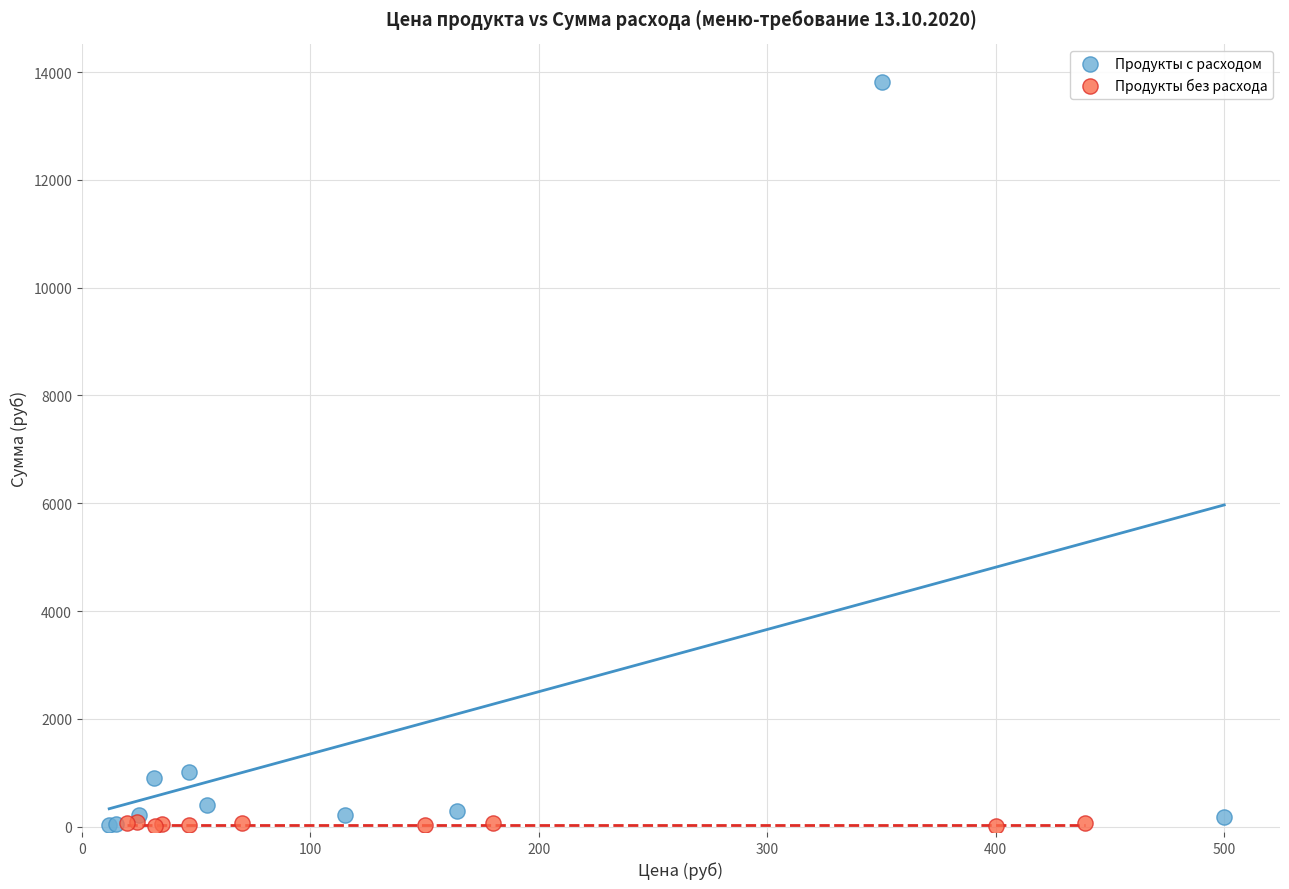

Which series has the largest Y range (max minus min)?

Продукты с расходом